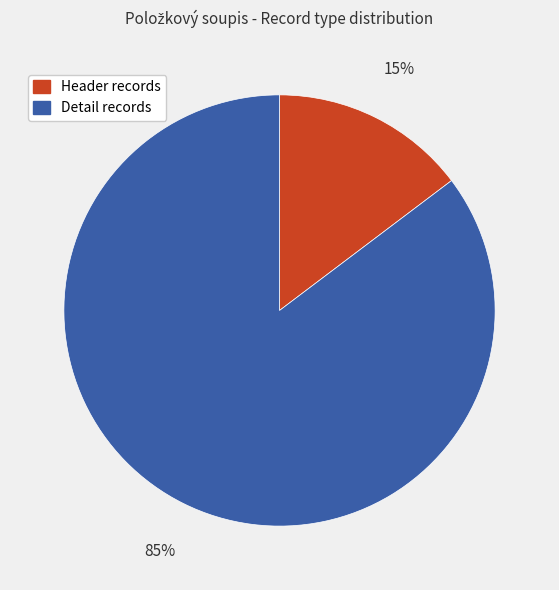

Is there any slice that represents more than half of the pie?

Yes